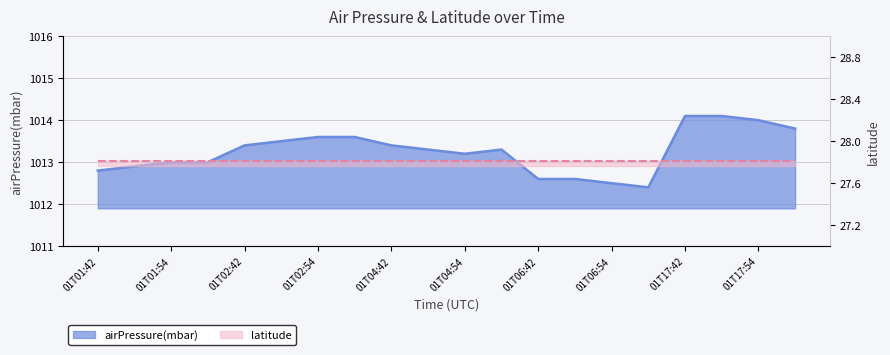

Reading left to right, list all the values displayed in this chart.

1012.8	1012.9	1013.0	1013.0	1013.4	1013.5	1013.6	1013.6	1013.4	1013.3	1013.2	1013.3	1012.6	1012.6	1012.5	1012.4	1014.1	1014.1	1014.0	1013.8